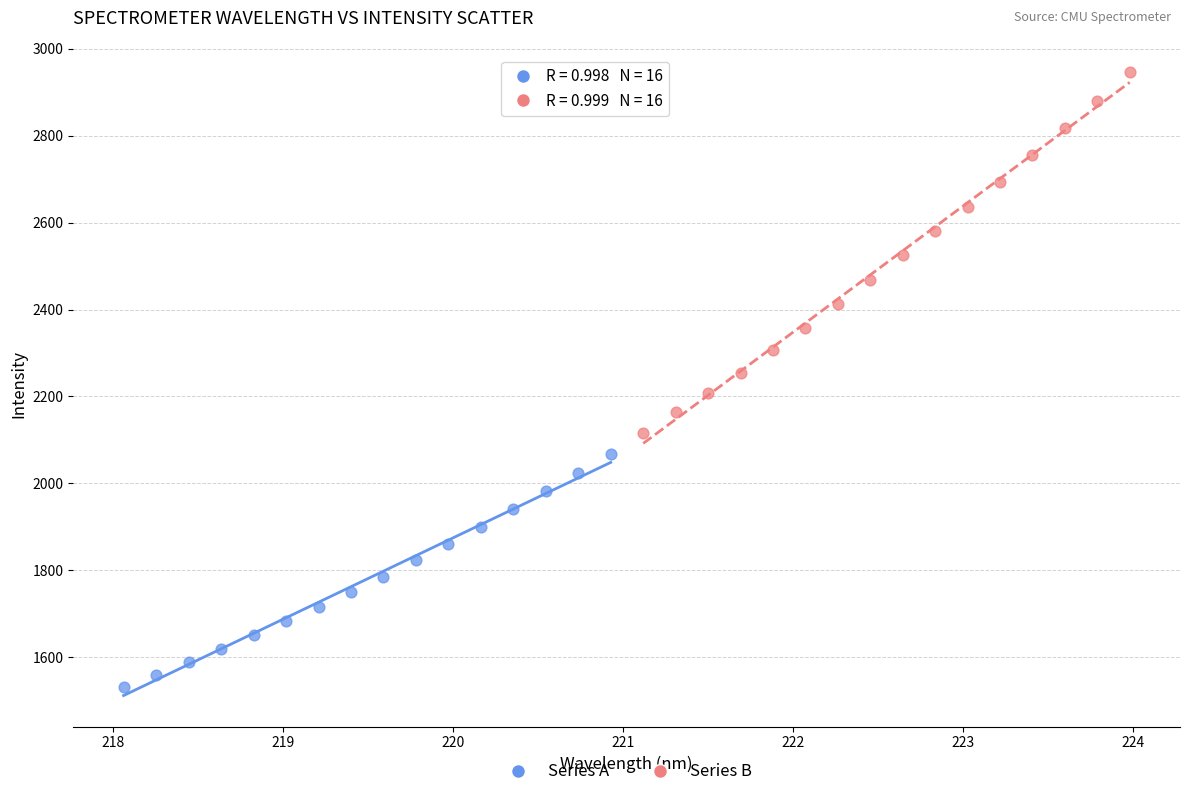

Which series has the largest Y range (max minus min)?

Series B